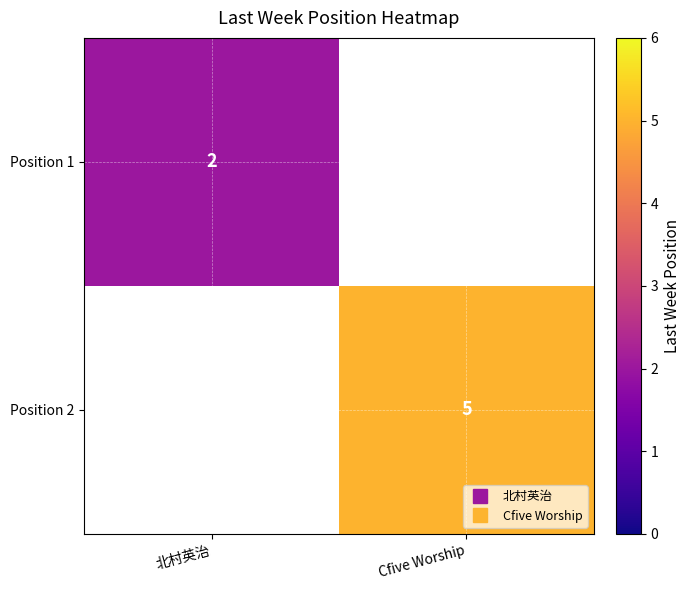

How many categories are shown in the chart?

2